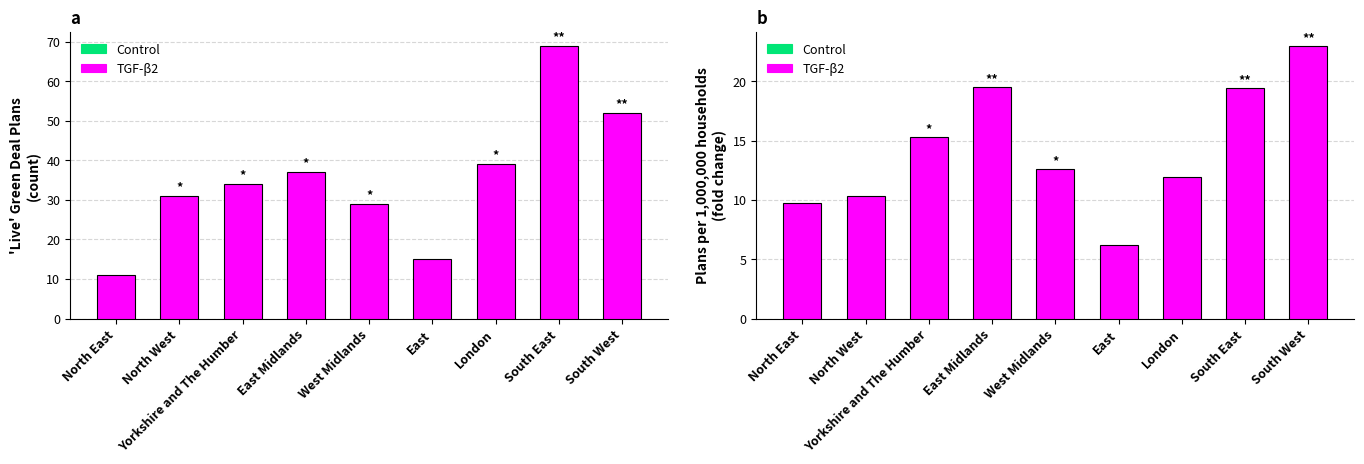

Rank the categories by value from lowest to highest.

East, North East, North West, London, West Midlands, Yorkshire and The Humber, South East, East Midlands, South West